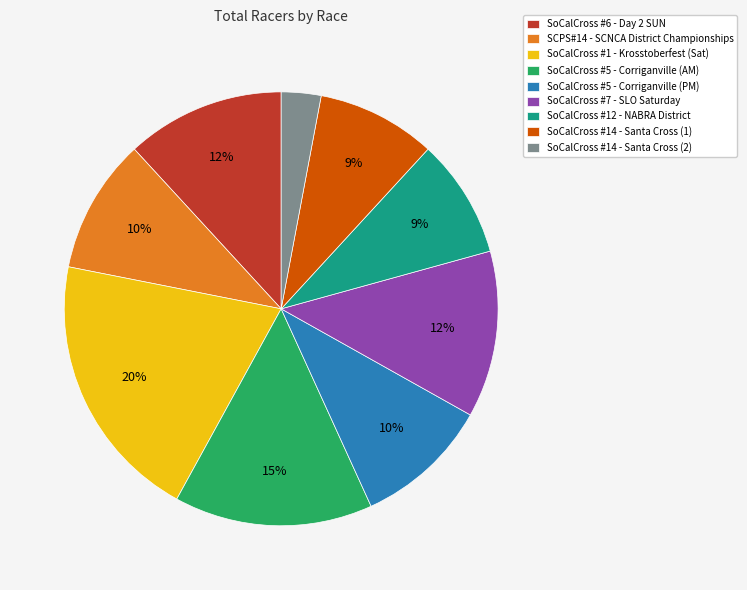

Which category has the smallest portion of the pie?

SoCalCross #14 - Santa Cross (2)